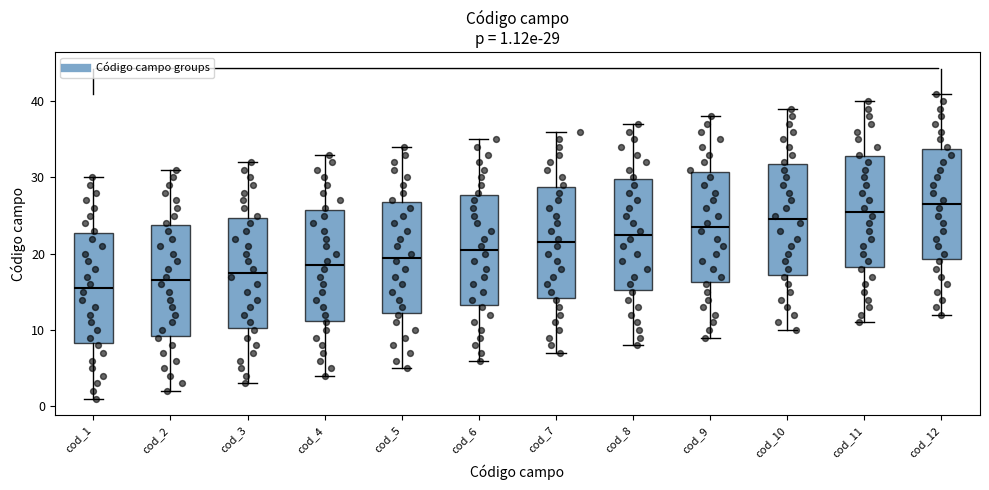

Which box's median line is the lowest?

cod_1